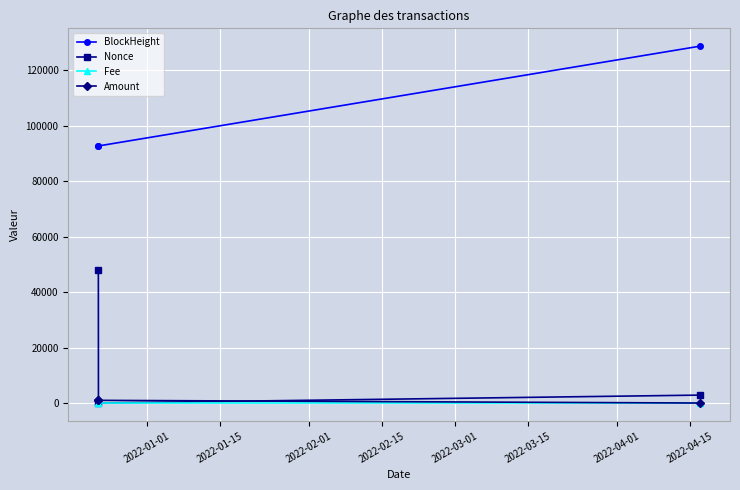

Which series has the largest total across all categories?

BlockHeight